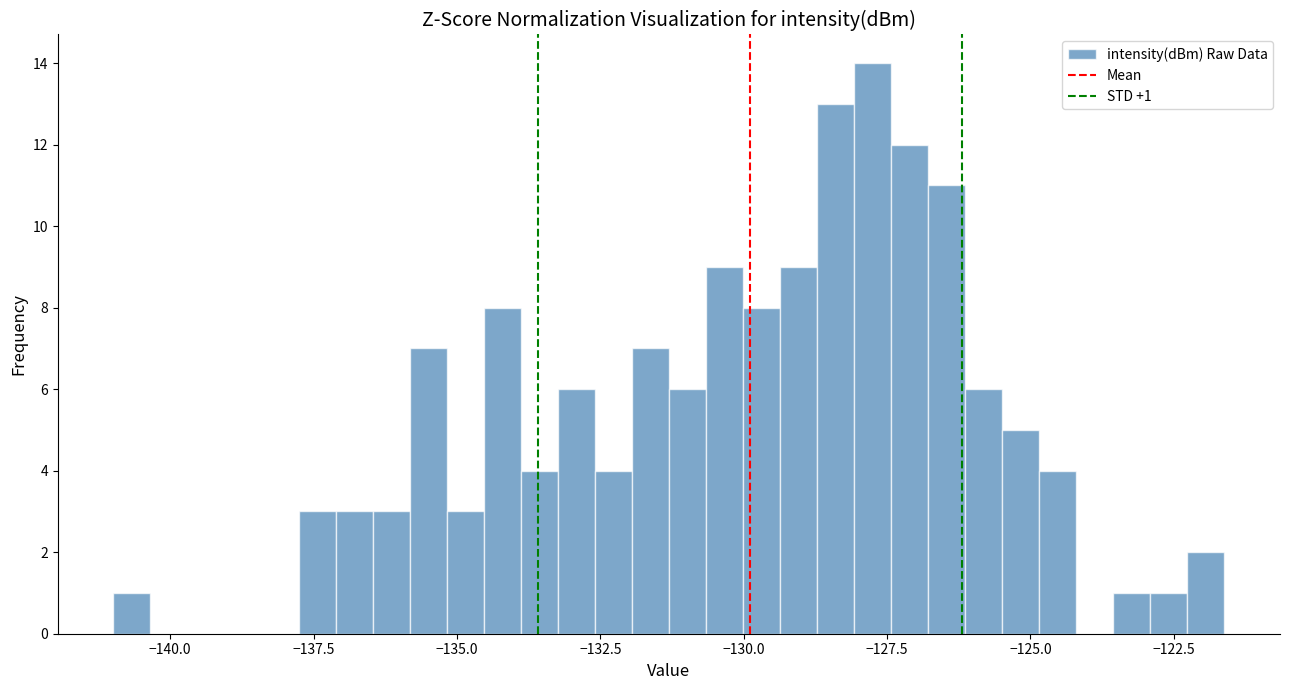

Around what value on the x-axis is the tallest bar? Give the approximate position of its centre, as read against the axis.

-128.0